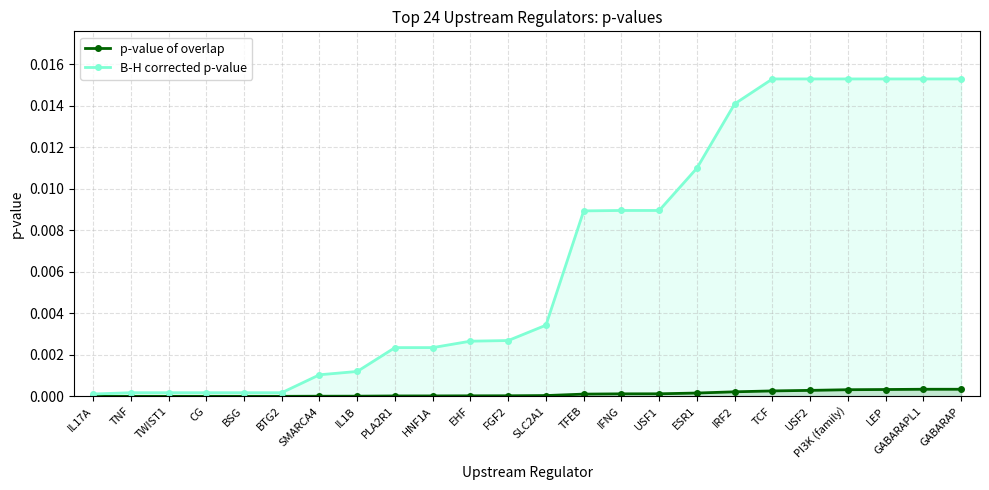

Which series changed the most between TWIST1 and EHF?

B-H corrected p-value